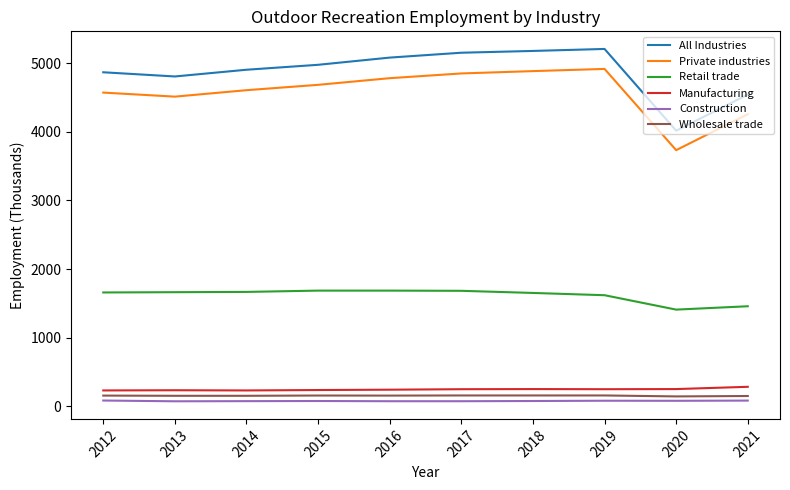

True or false: Manufacturing and Retail trade cross at least once.

False